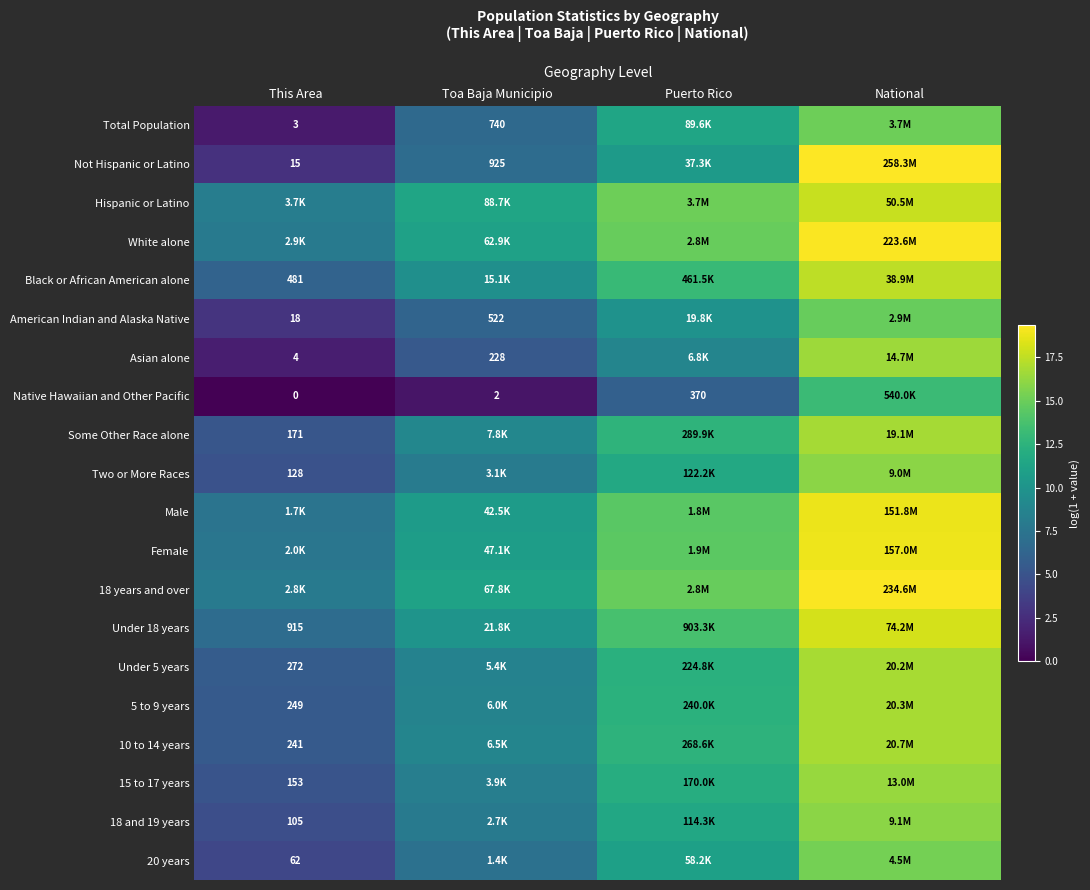

What is the spread (max minus min) of values at Puerto Rico?

9.2